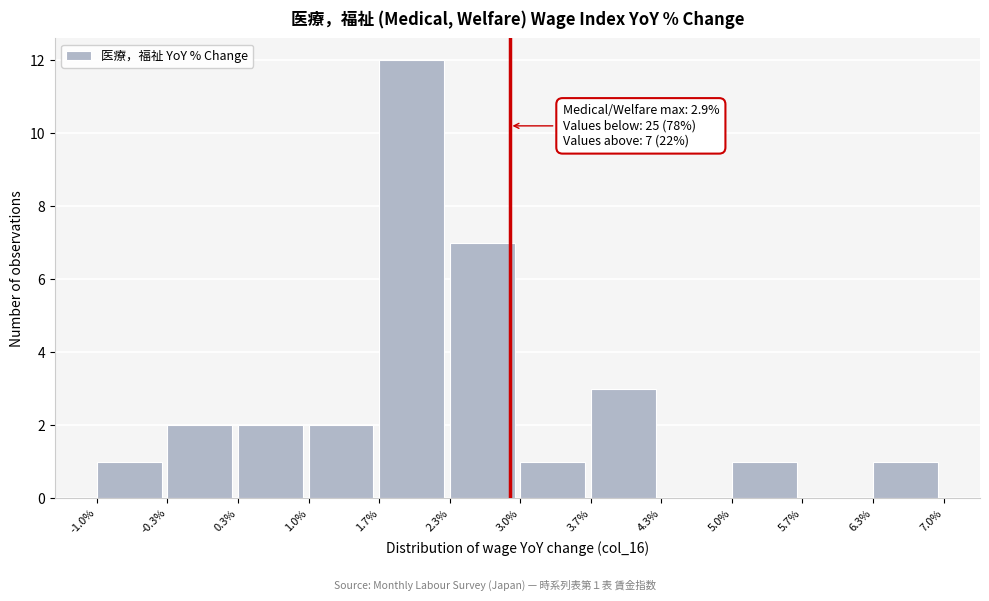

Over which range of the x-axis is the bar tallest?

1.7% to 2.3%